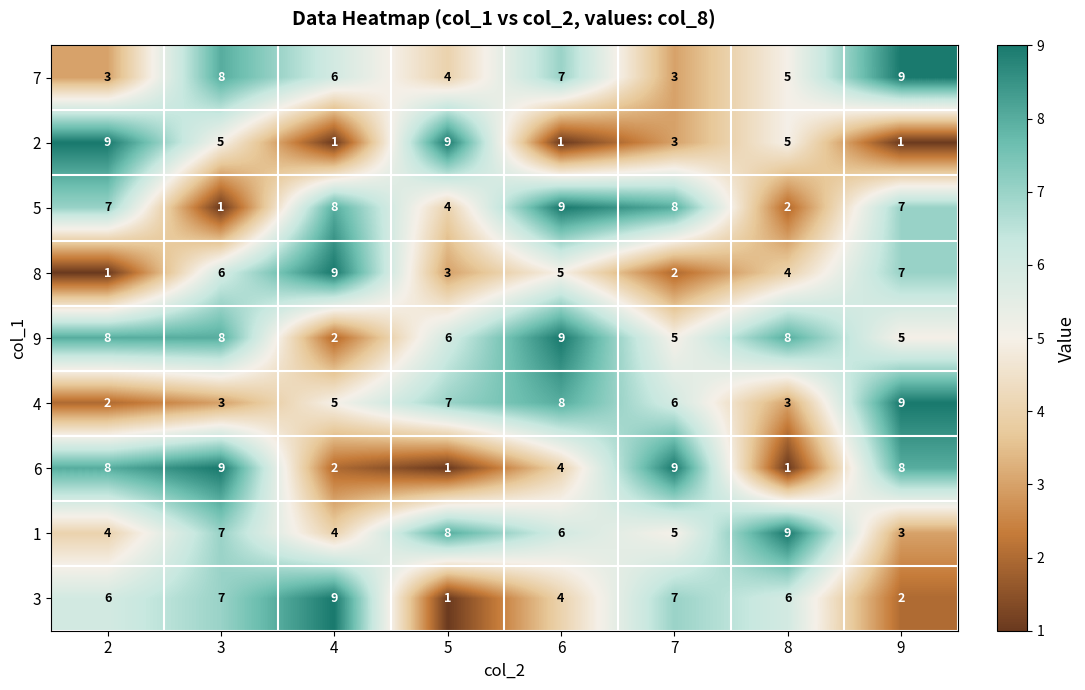

How many 7 values are between 4 and 8?

5